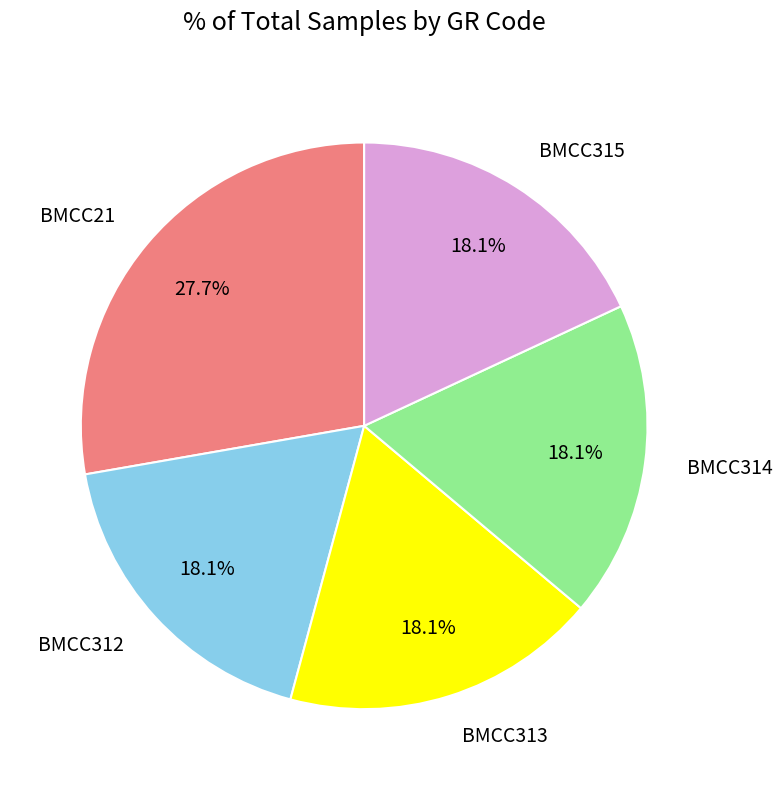

To the nearest percent, what is the combined percentage of BMCC21 and BMCC313?

46%